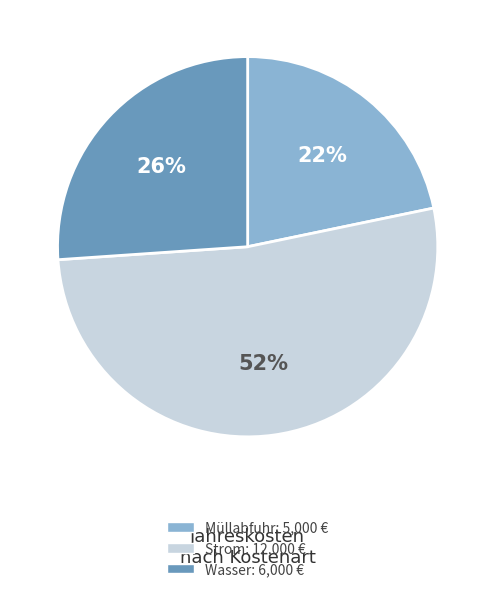

To the nearest percent, what is the combined percentage of Wasser and Müllabfuhr?

48%